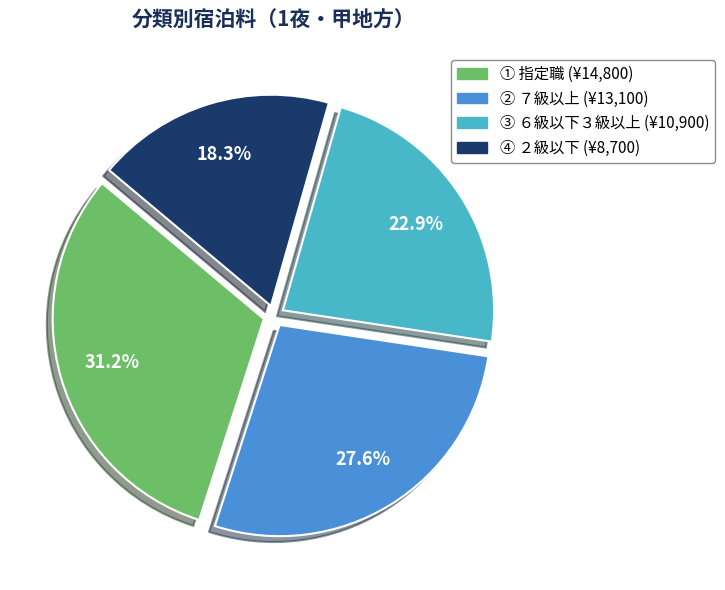

How many segments does this pie chart have?

4